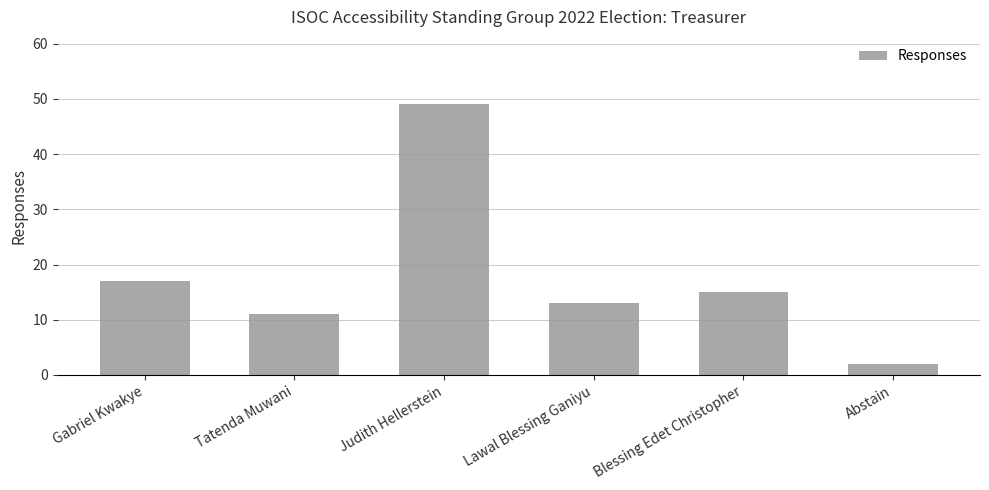

Reading left to right, what are all the values shown in this chart?

Gabriel Kwakye=17	Tatenda Muwani=11	Judith Hellerstein=49	Lawal Blessing Ganiyu=13	Blessing Edet Christopher=15	Abstain=2